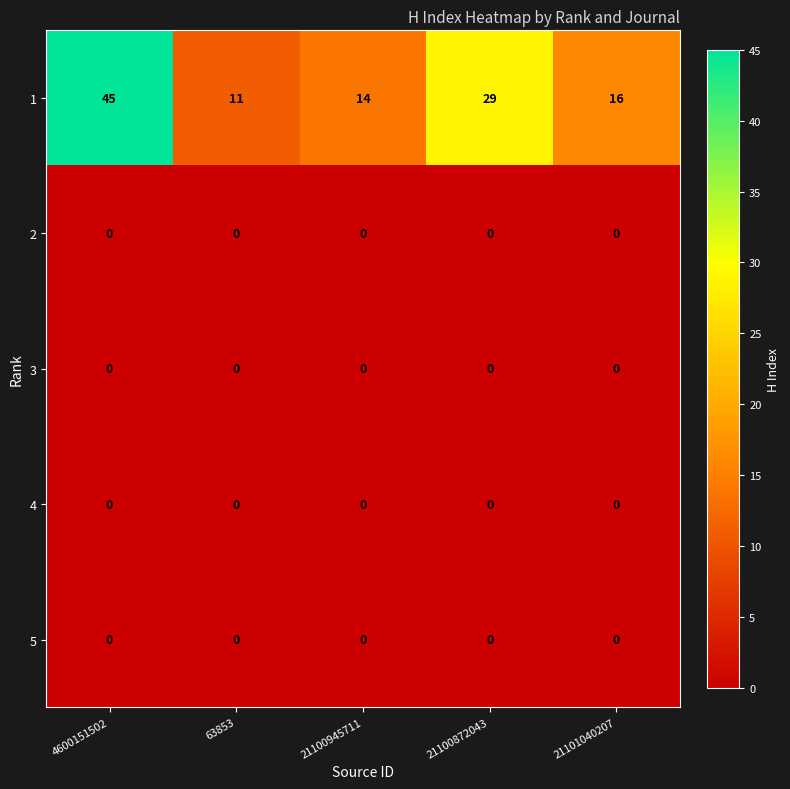

Which series has the widest spread of values?

1